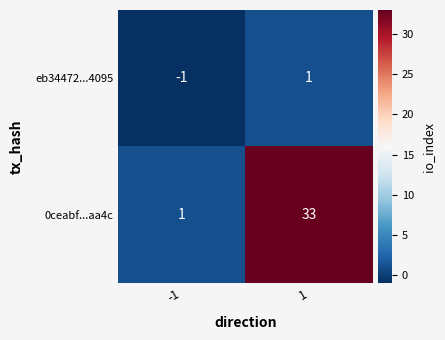

The value of eb34472...4095 at 1 is 2. True or false?

False